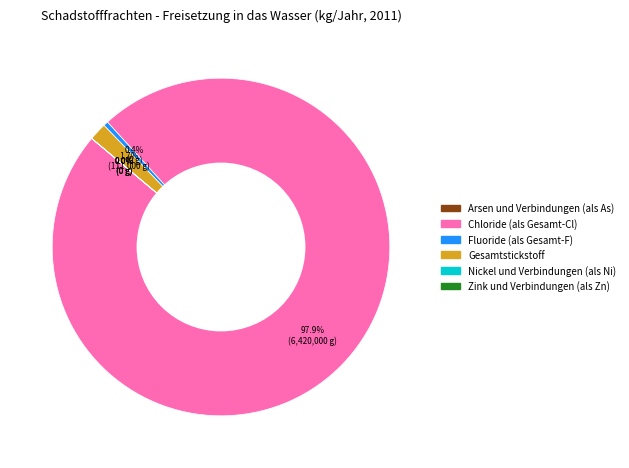

Does any single category account for the majority?

Yes